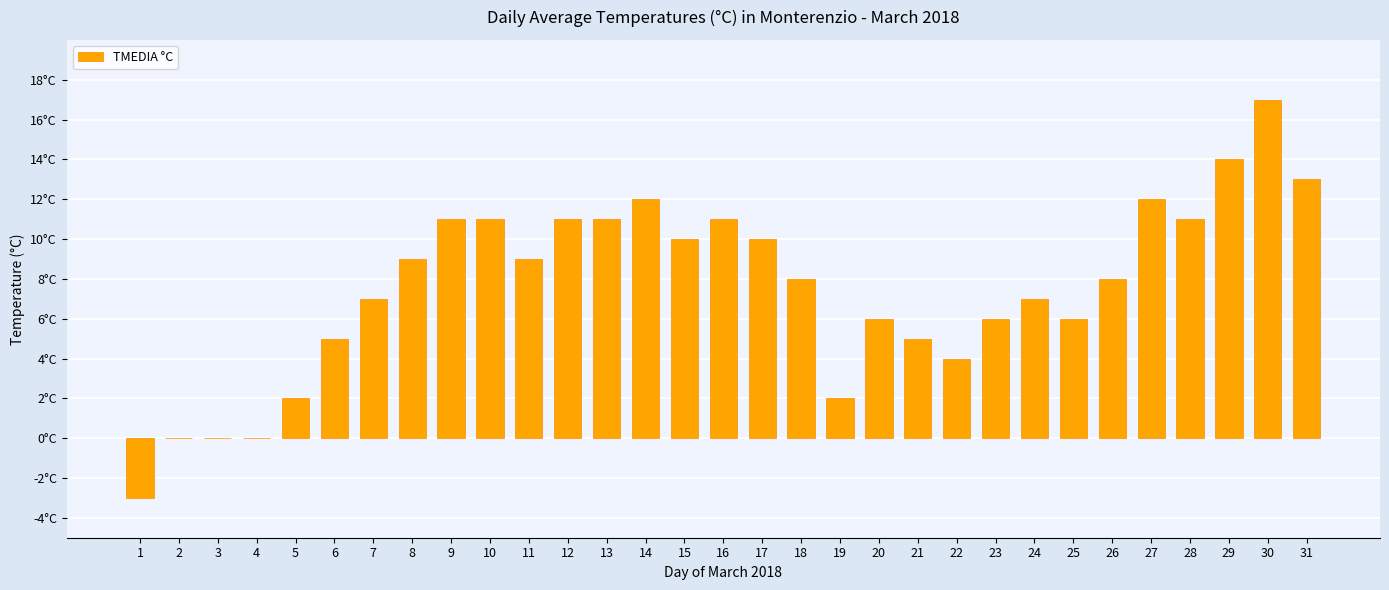

What is the value of the 31st bar from the left?

13